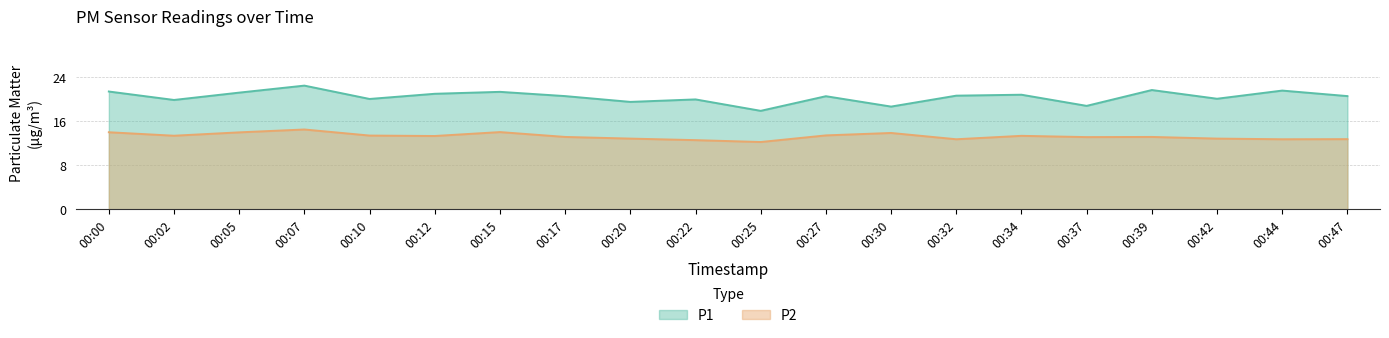

Which category has the lowest value in the P2 series?

00:25